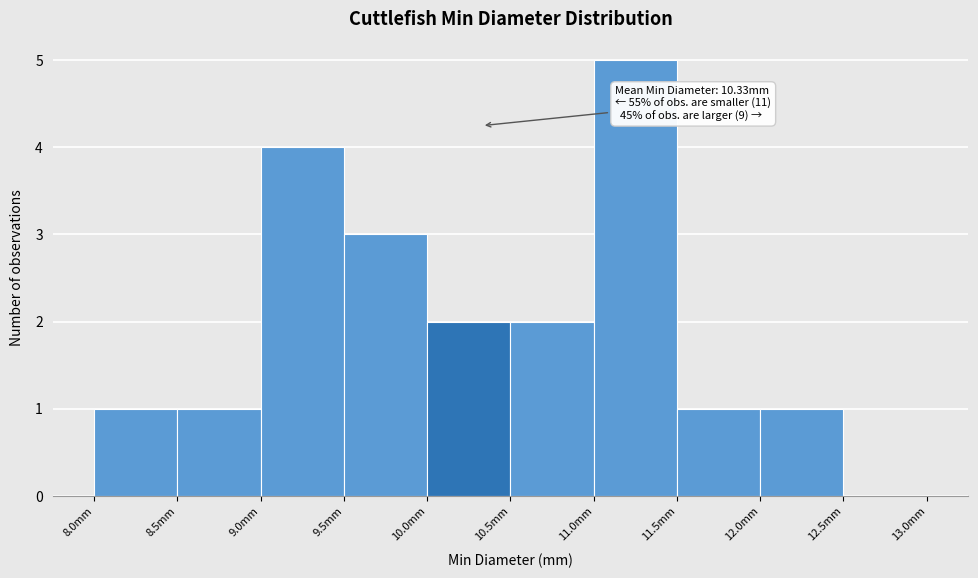

Over which range of the x-axis is the bar tallest?

11.0 to 11.5